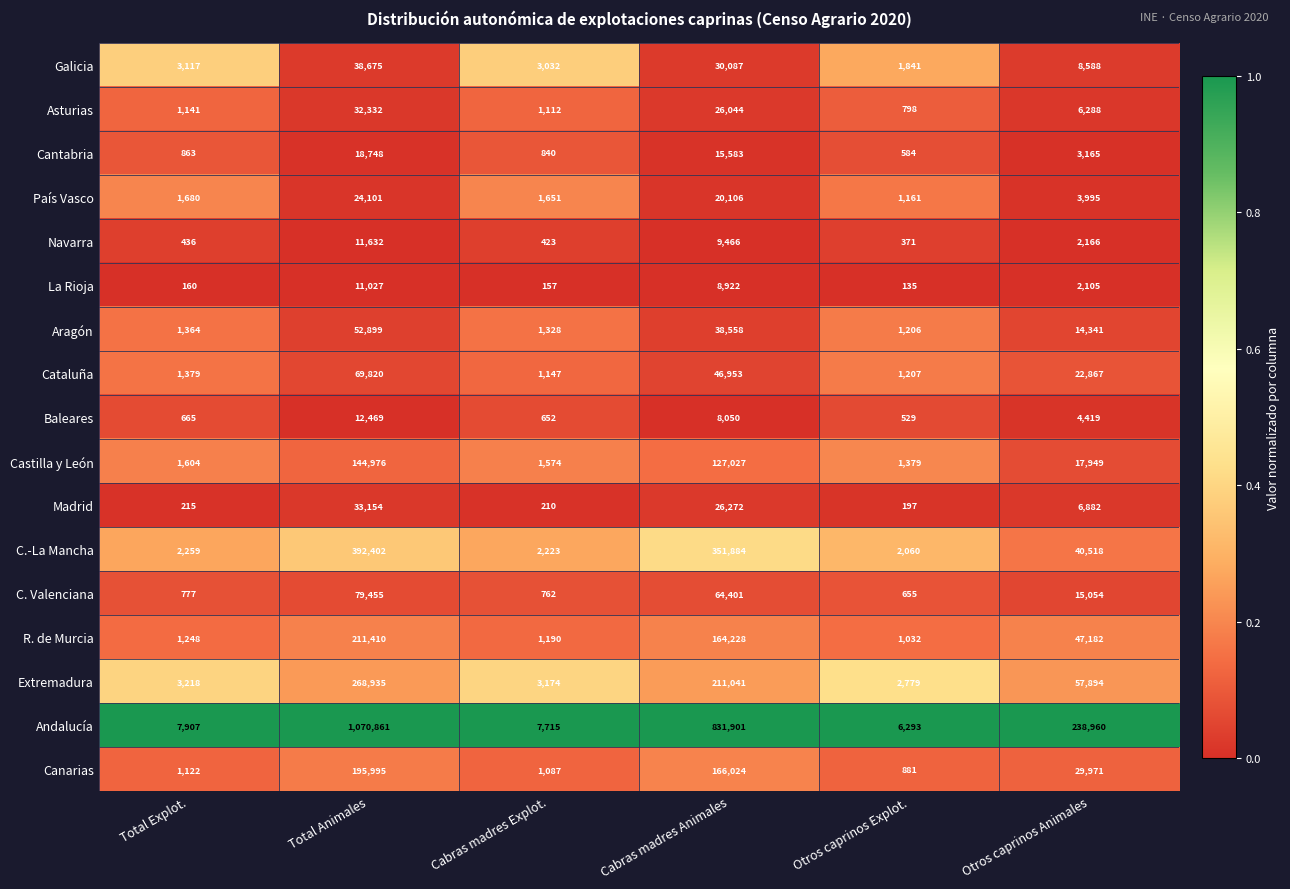

The Cantabria series shows 15583 at Cabras madres Animales. True or false?

True